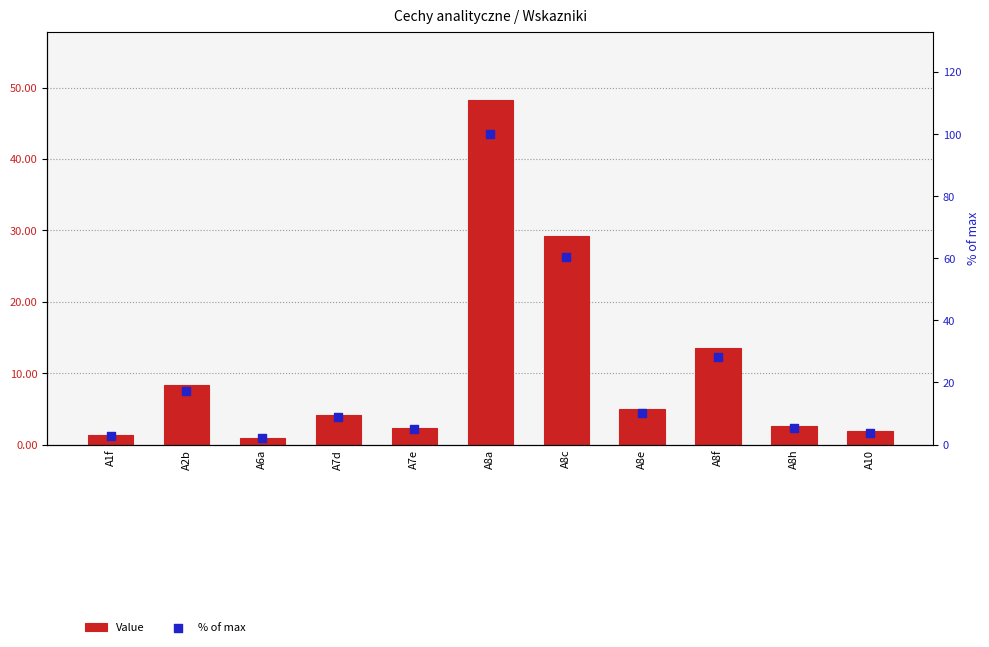

What are all the series names shown in the legend?

Value, % of max